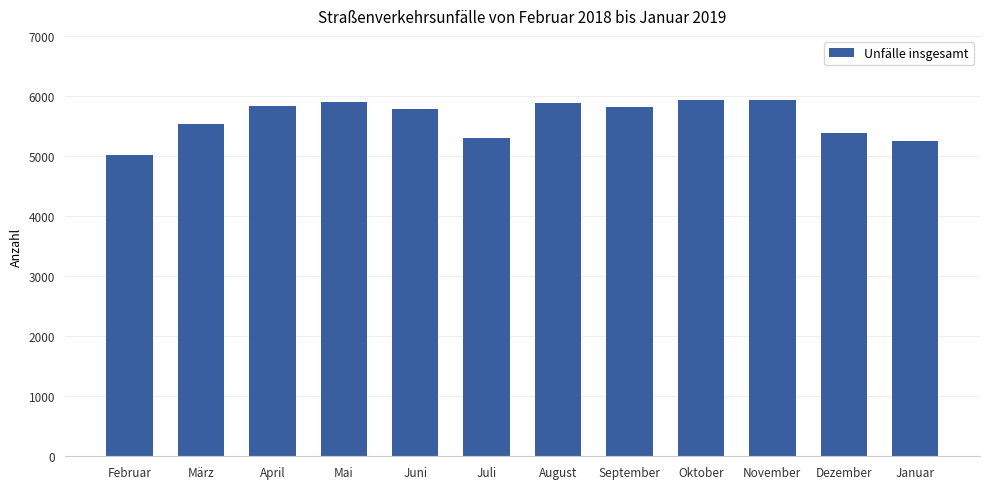

Which category has the lowest value across all series?

Februar